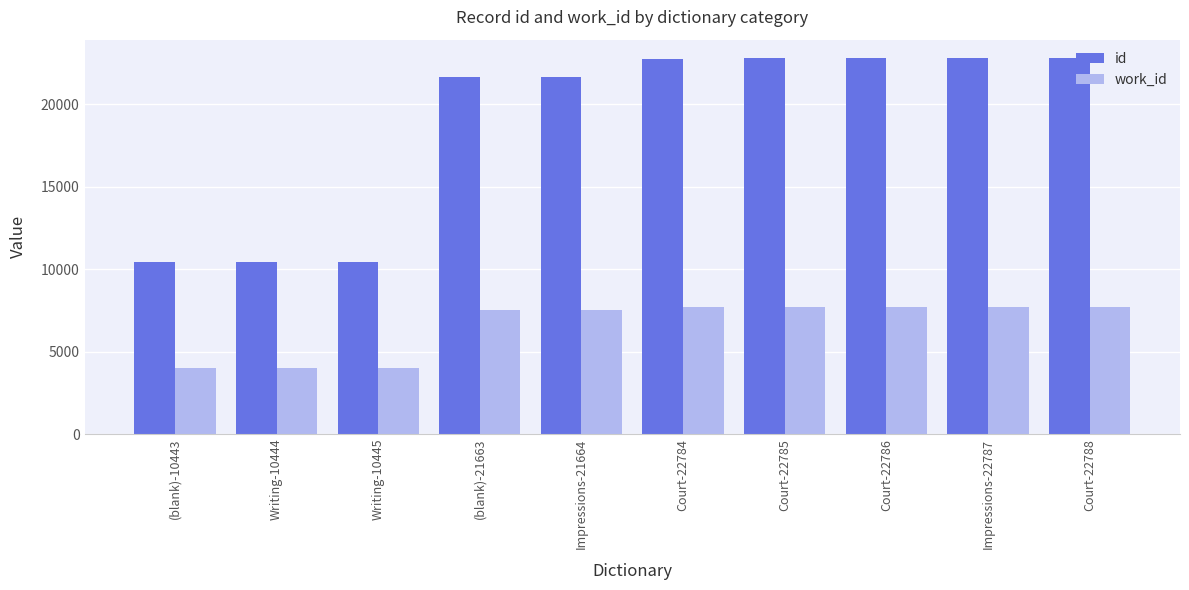

What is the greatest value displayed?

22788